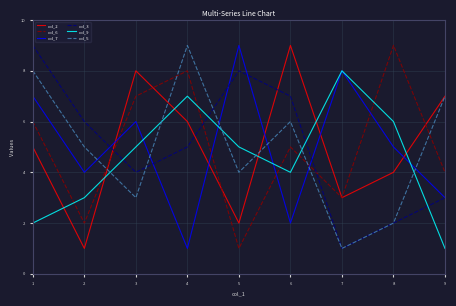

What is the difference between the maximum and minimum values in the col_2 series?

8